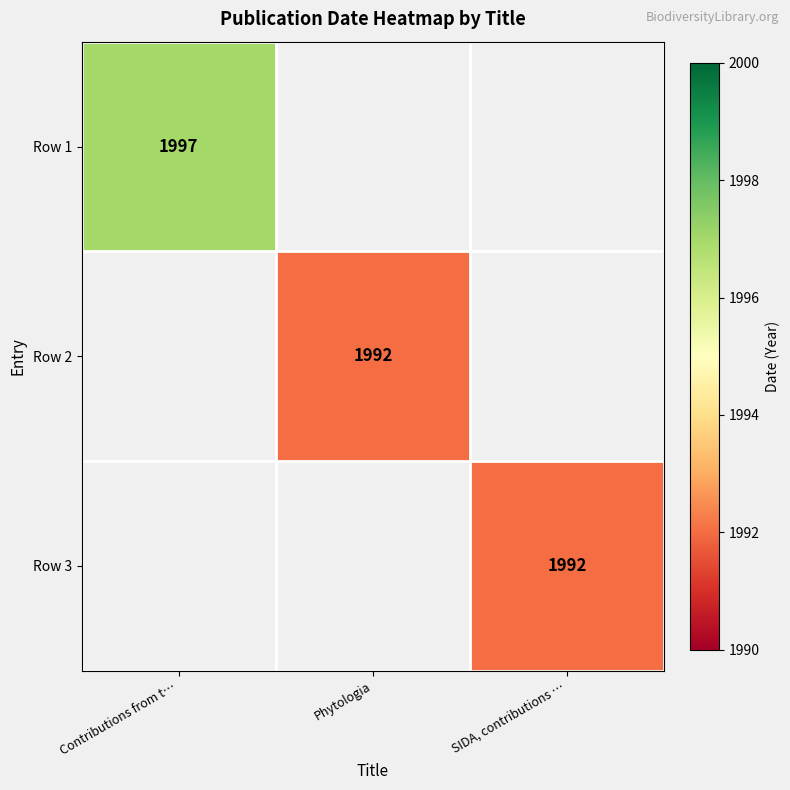

What is the maximum value shown in the chart?

1997.0